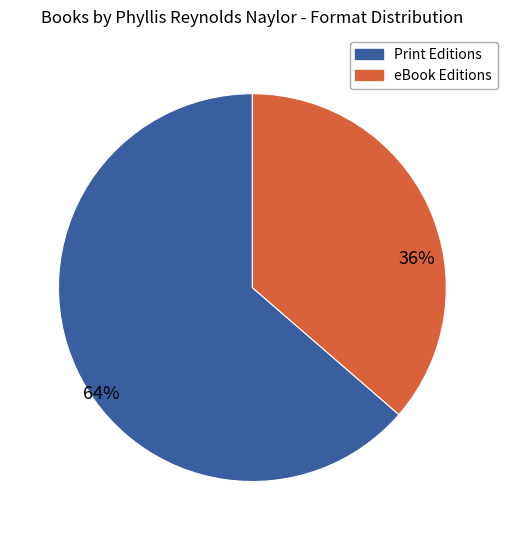

To the nearest percent, what is the average slice percentage?

50%